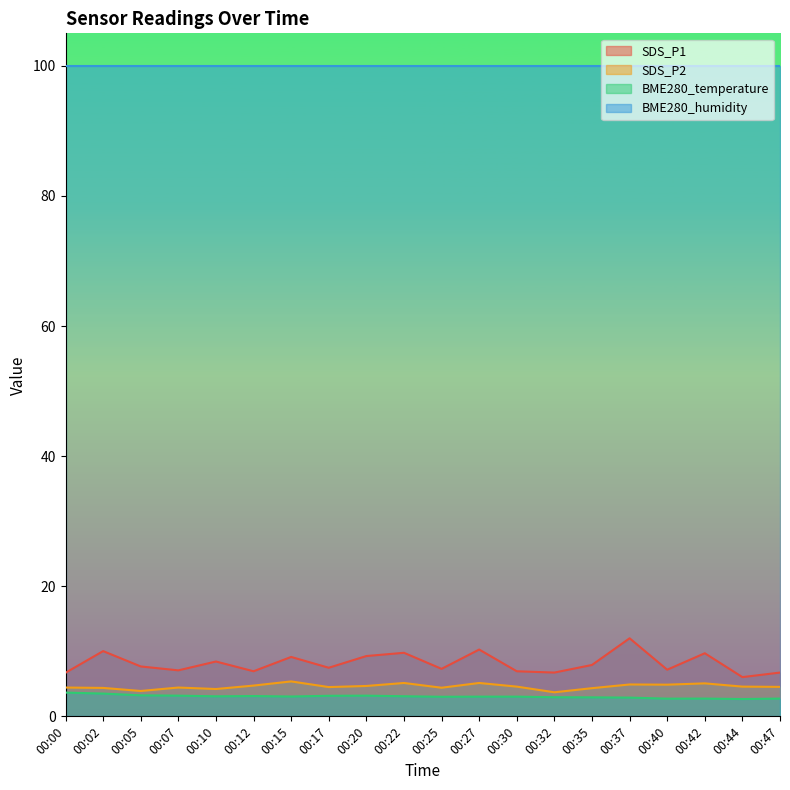

True or false: BME280_temperature and SDS_P2 cross at least once.

False